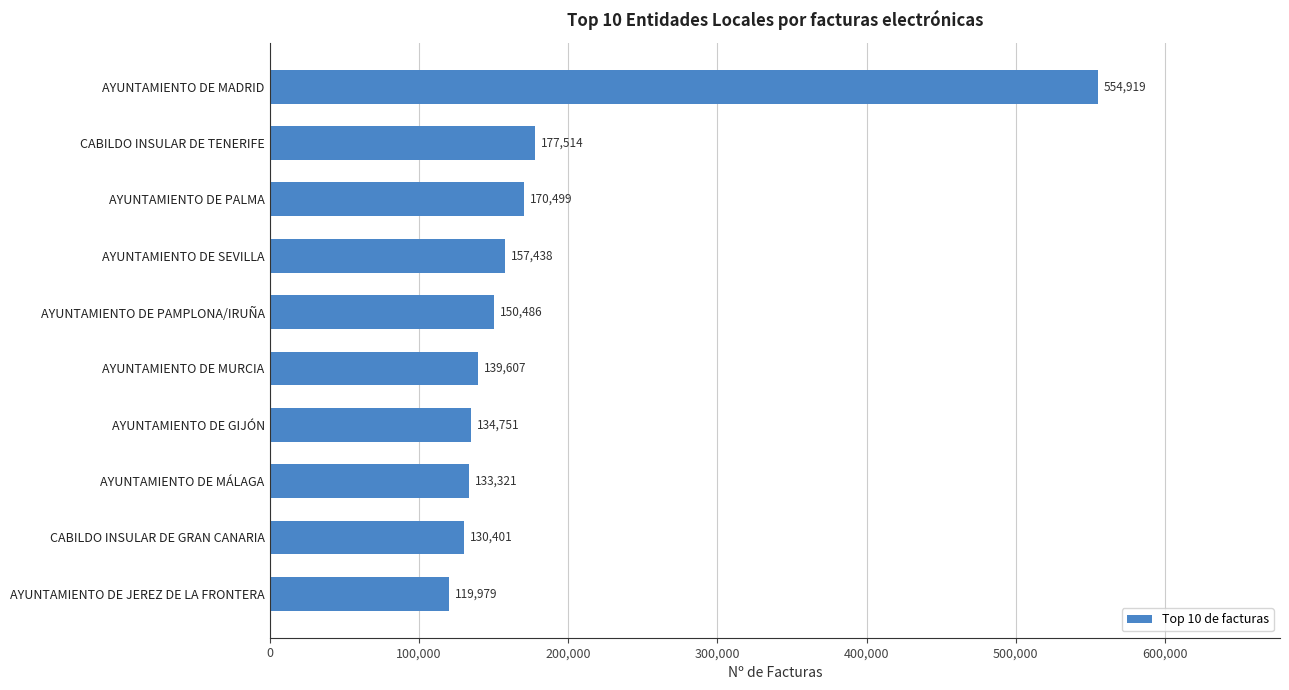

How many data points does each series have?

10